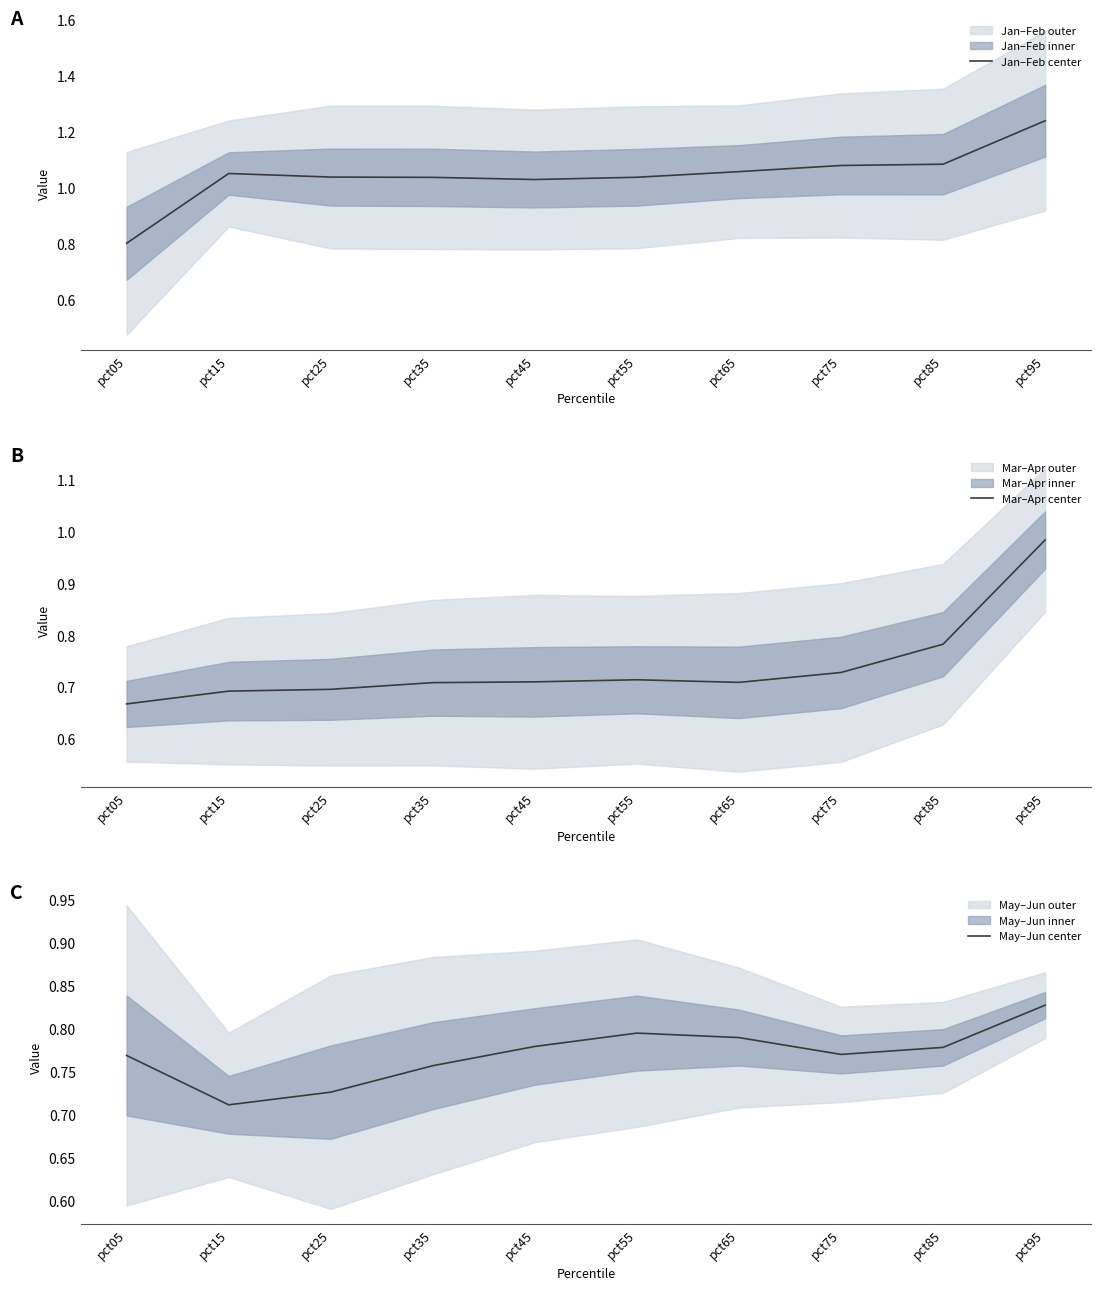

What is the difference between the Jan–Feb center values at pct05 and pct75?

0.3